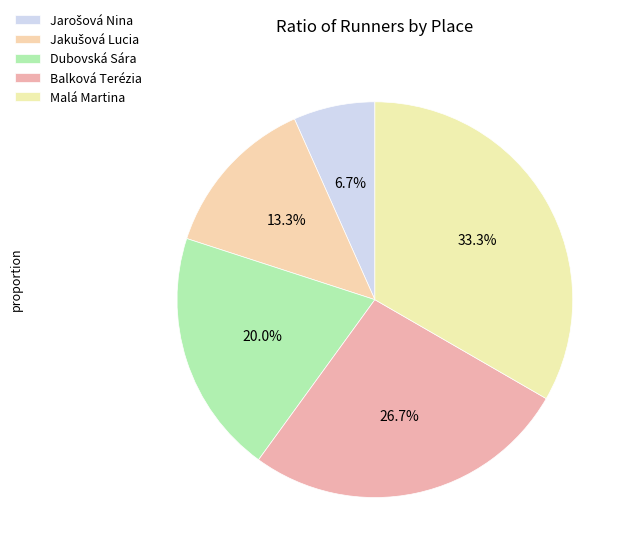

Count the number of slices in the pie.

5